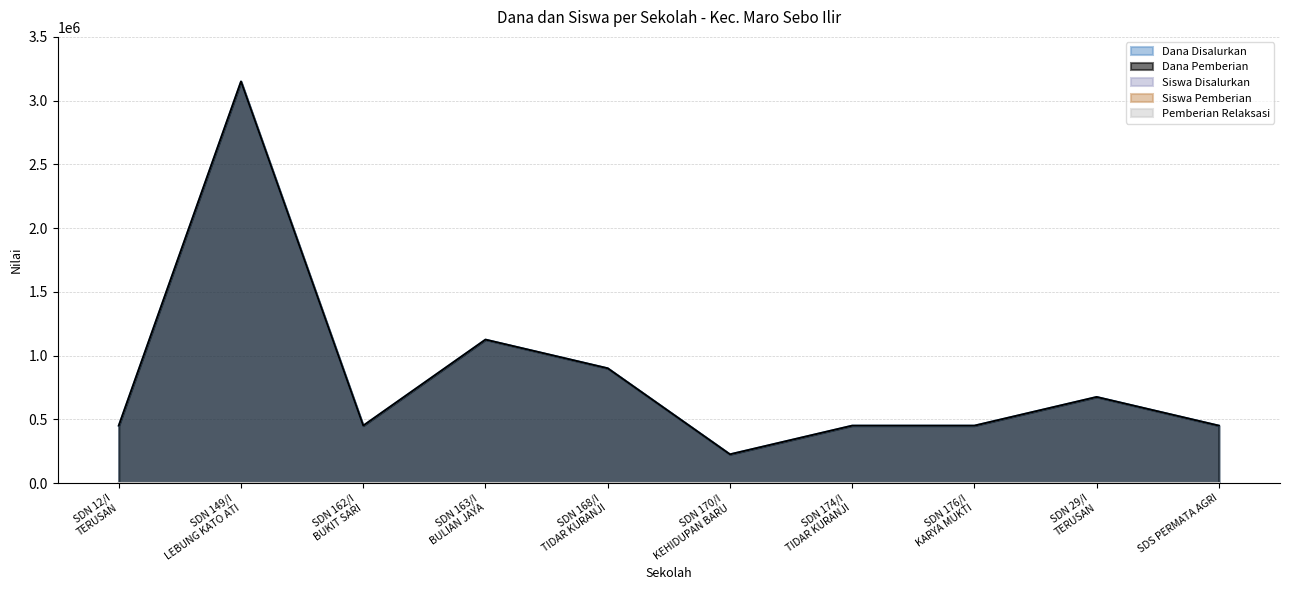

True or false: Siswa Pemberian and Dana Pemberian cross at least once.

False